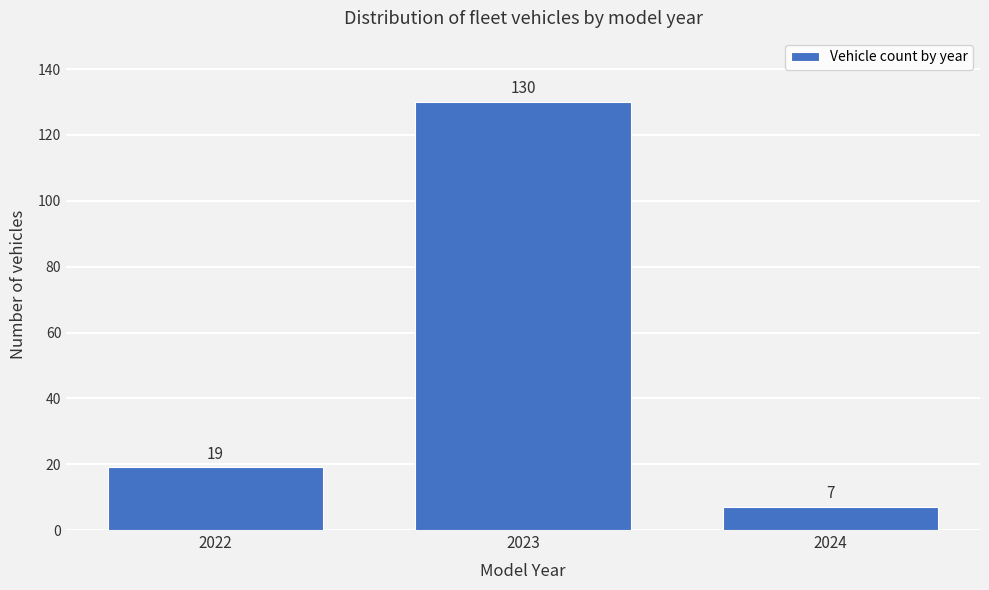

Reading right to left, list all the values displayed in this chart.

7	130	19